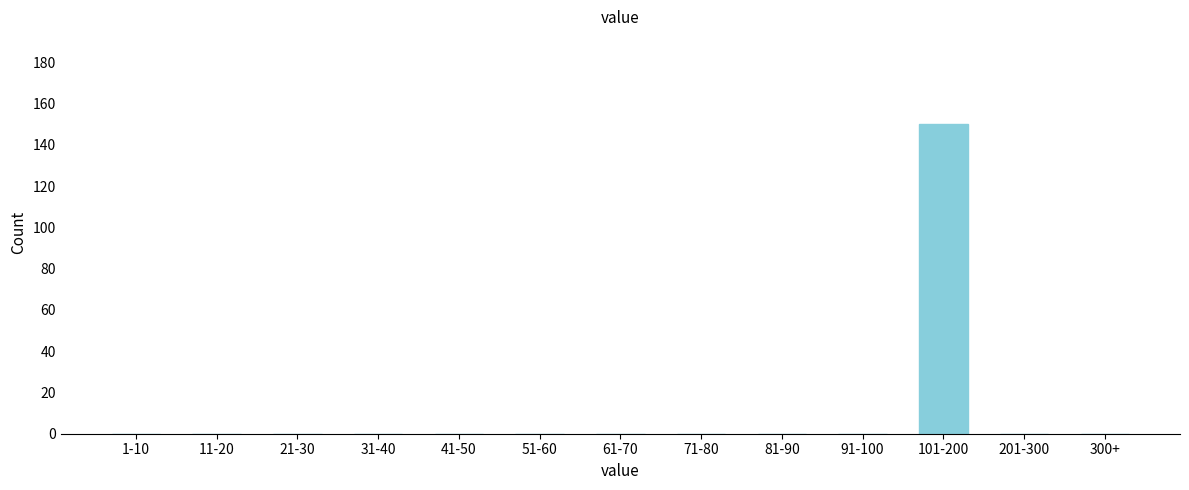

Reading right to left, extract all data points from this chart.

300+=0	201-300=0	101-200=150	91-100=0	81-90=0	71-80=0	61-70=0	51-60=0	41-50=0	31-40=0	21-30=0	11-20=0	1-10=0